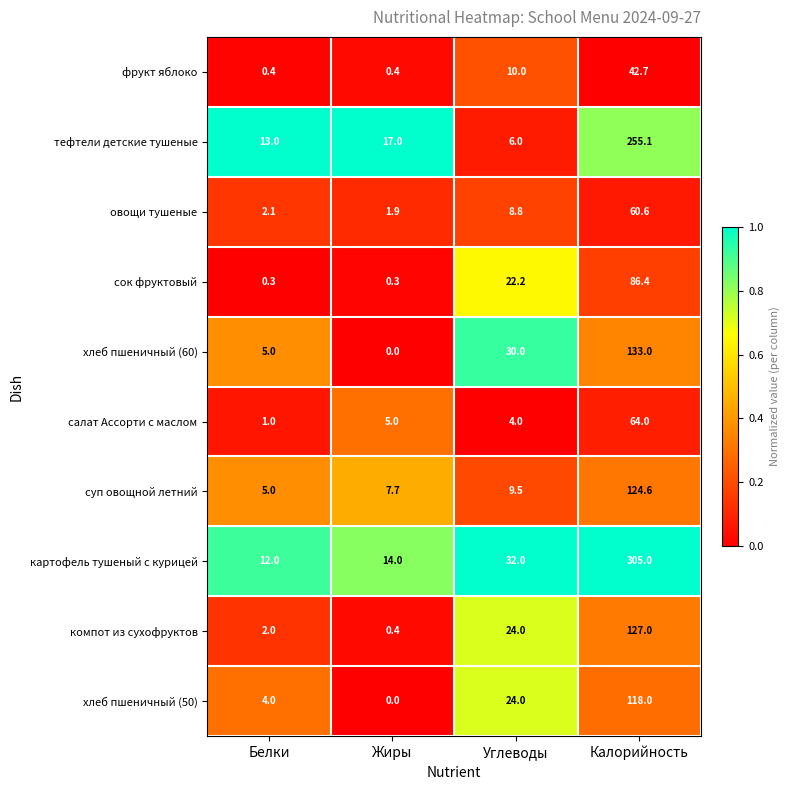

Which label corresponds to the smallest value in the chart?

Жиры